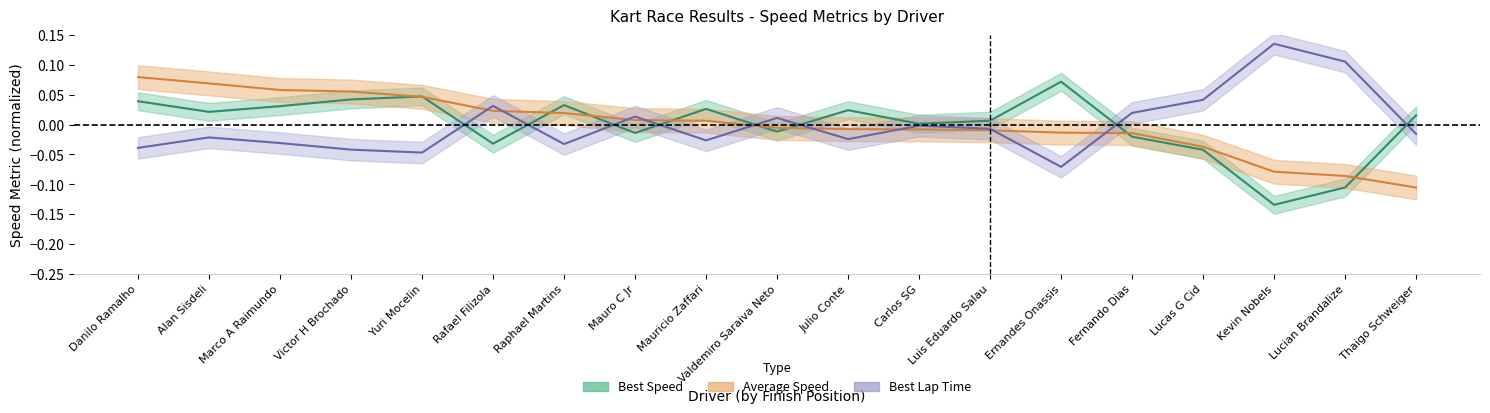

What is the maximum value shown in the chart?

0.1